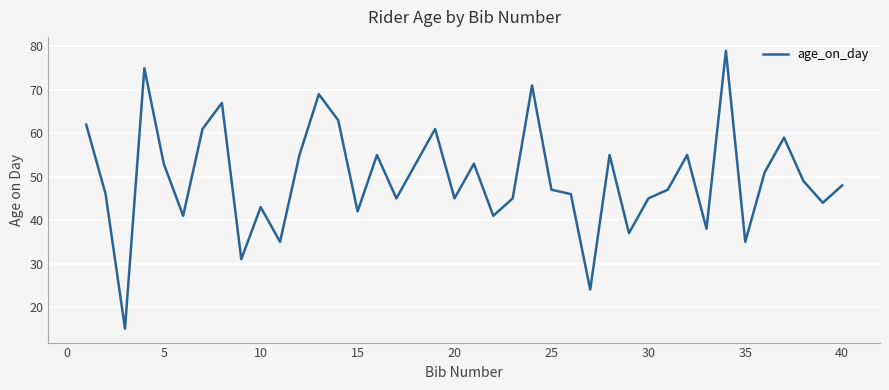

True or false: there are more than 0 points higher than both neighbors.

True